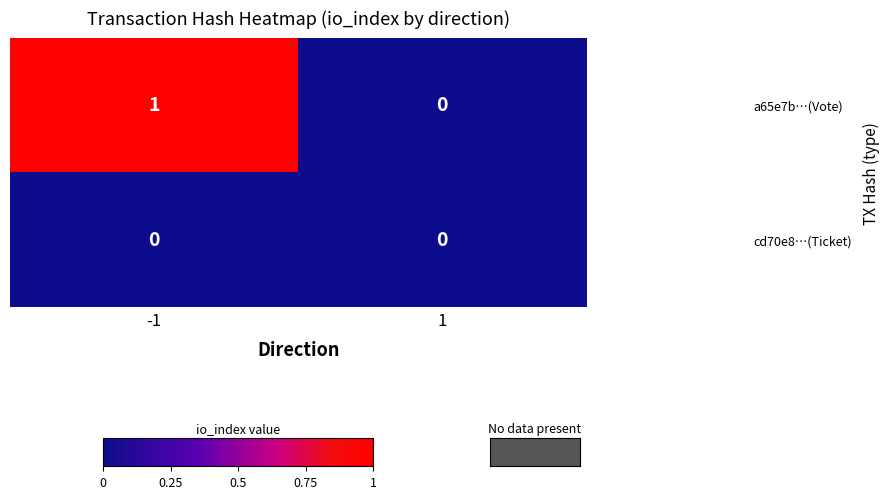

Rank the series by their maximum value, from lowest to highest.

cd70e8…(Ticket), a65e7b…(Vote)